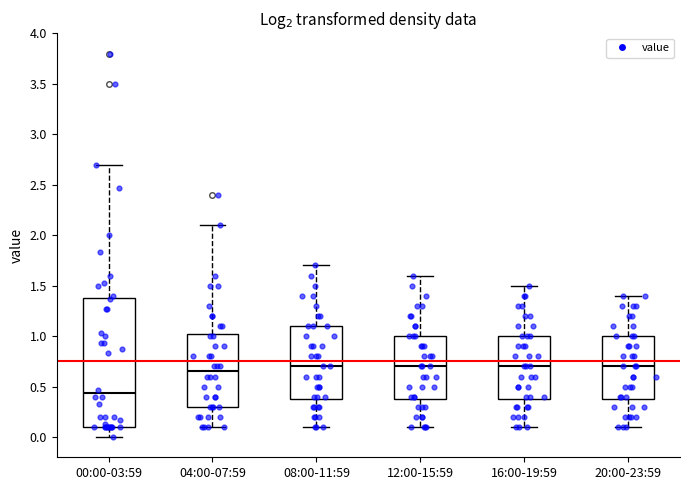

Reading left to right, read every box against the y-axis: the position of its median line, the range the box covers, and the ends of its whiskers. The values are not printed on the chart, so give them approximately, as read against the axis.

00:00-03:59: median 0.45, box 0.10 to 1.40, whiskers 0.00 to 2.70
04:00-07:59: median 0.65, box 0.30 to 1.05, whiskers 0.10 to 2.10
08:00-11:59: median 0.70, box 0.40 to 1.10, whiskers 0.10 to 1.70
12:00-15:59: median 0.70, box 0.40 to 1.00, whiskers 0.10 to 1.60
16:00-19:59: median 0.70, box 0.40 to 1.00, whiskers 0.10 to 1.50
20:00-23:59: median 0.70, box 0.40 to 1.00, whiskers 0.10 to 1.40